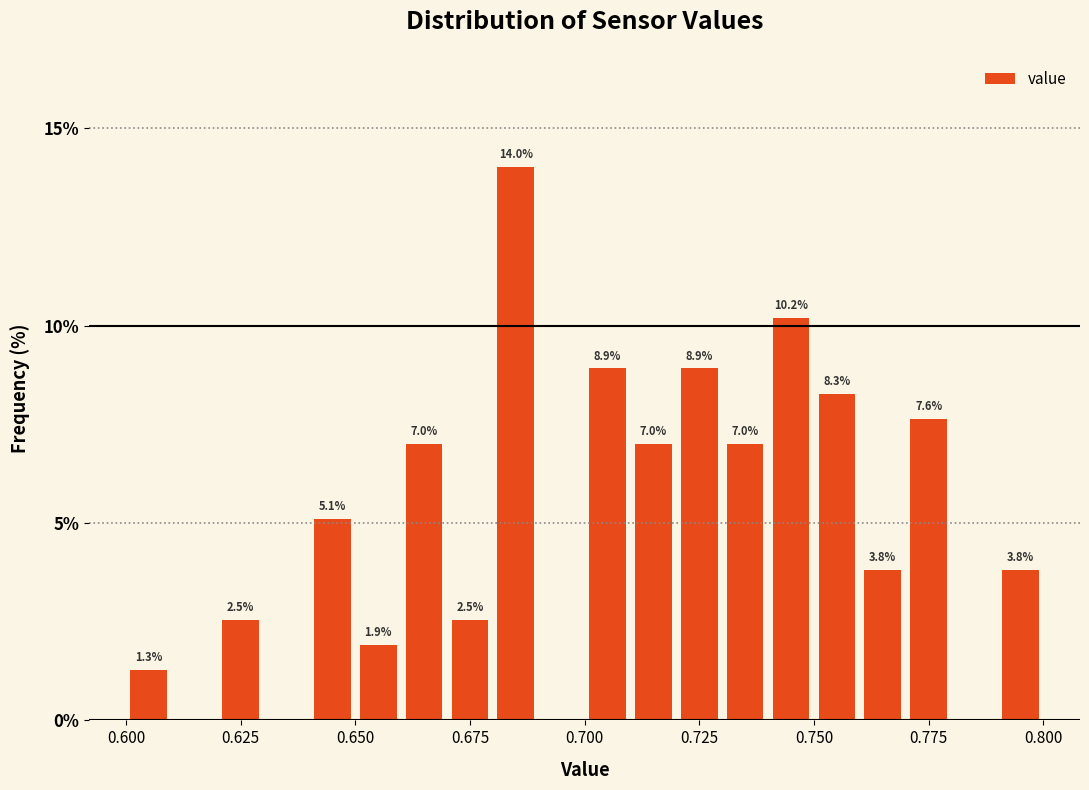

Read against the x-axis, roughly where is the centre of the tallest bar?

0.685